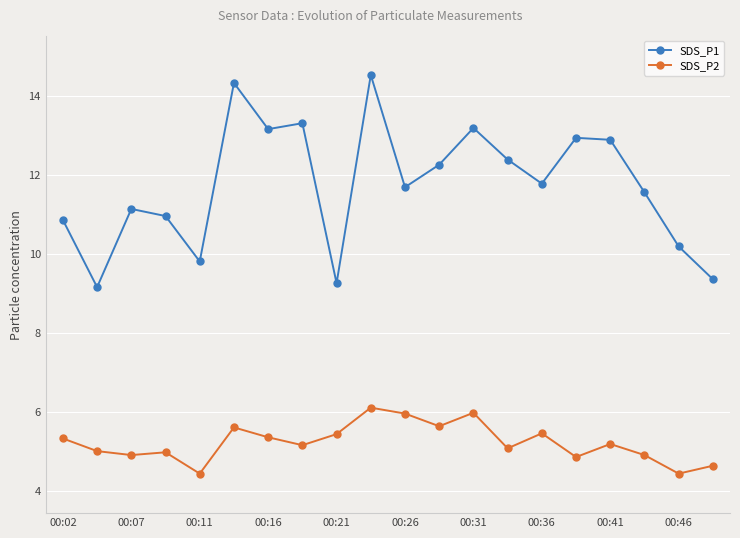

What is the minimum value for SDS_P1?

9.2